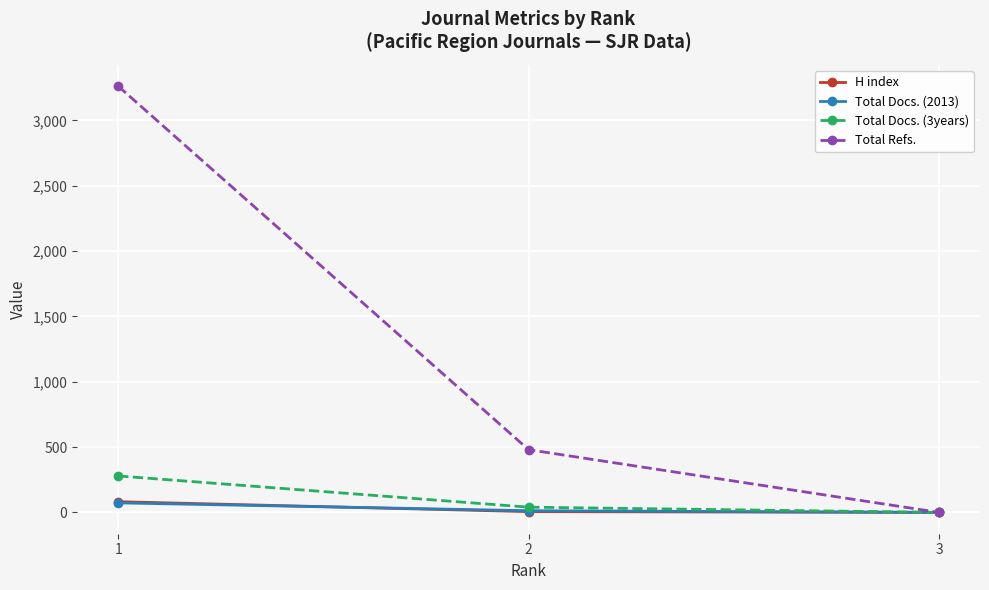

How many series are shown in this chart?

4